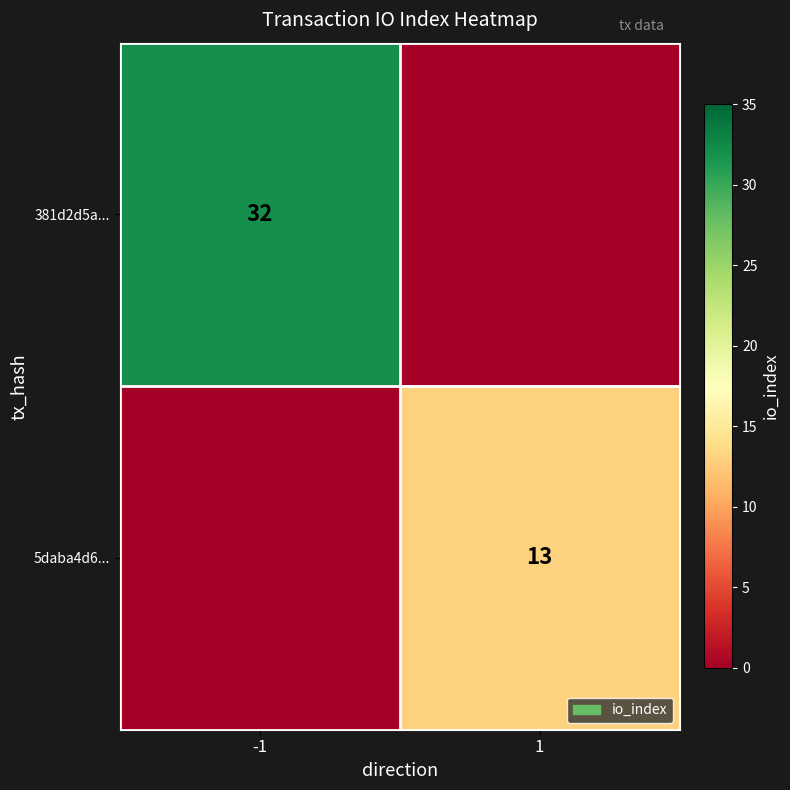

The value of 5daba4d6... at 1 is 22. True or false?

False